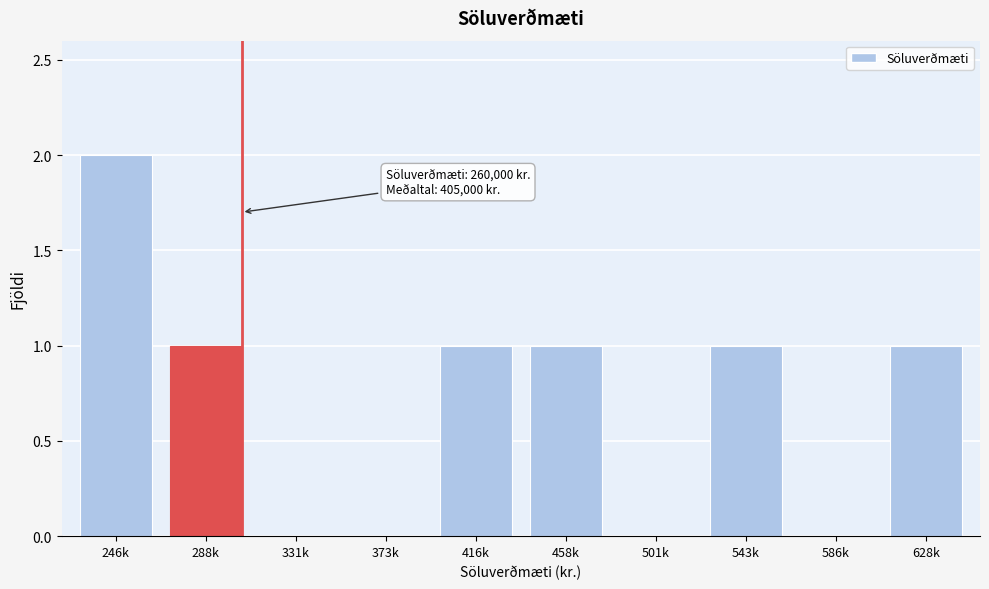

Reading left to right, extract all data points from this chart.

246k=2	288k=1	331k=0	373k=0	416k=1	458k=1	501k=0	543k=1	586k=0	628k=1